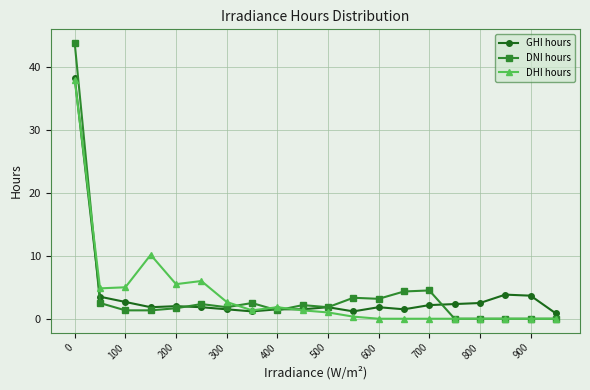

Which series has the widest spread of values?

DNI hours